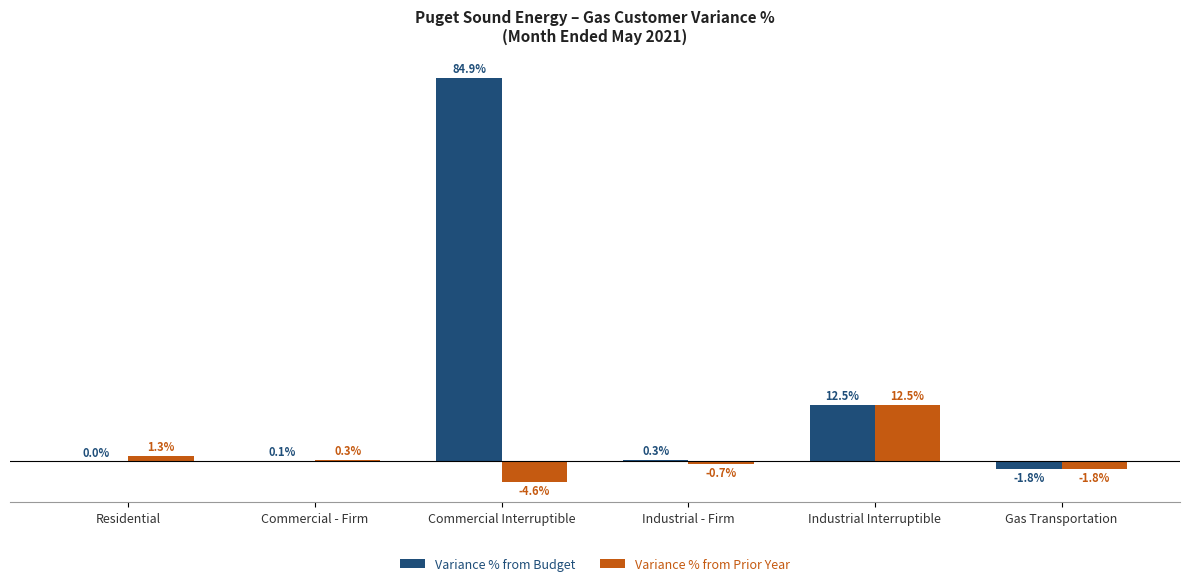

At which label does Variance % from Budget reach its peak?

Commercial Interruptible